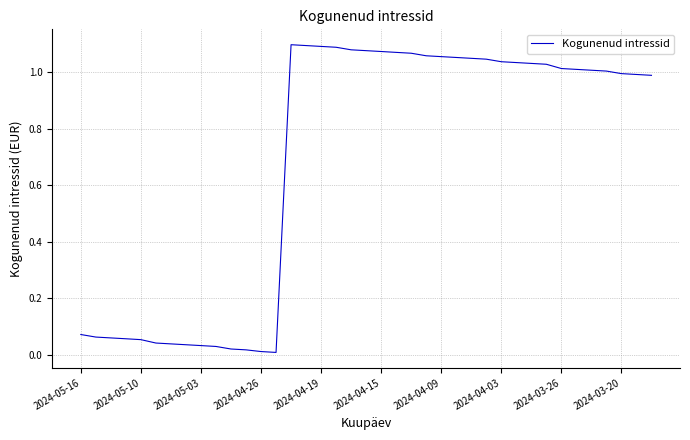

How many lines are shown in the chart?

1